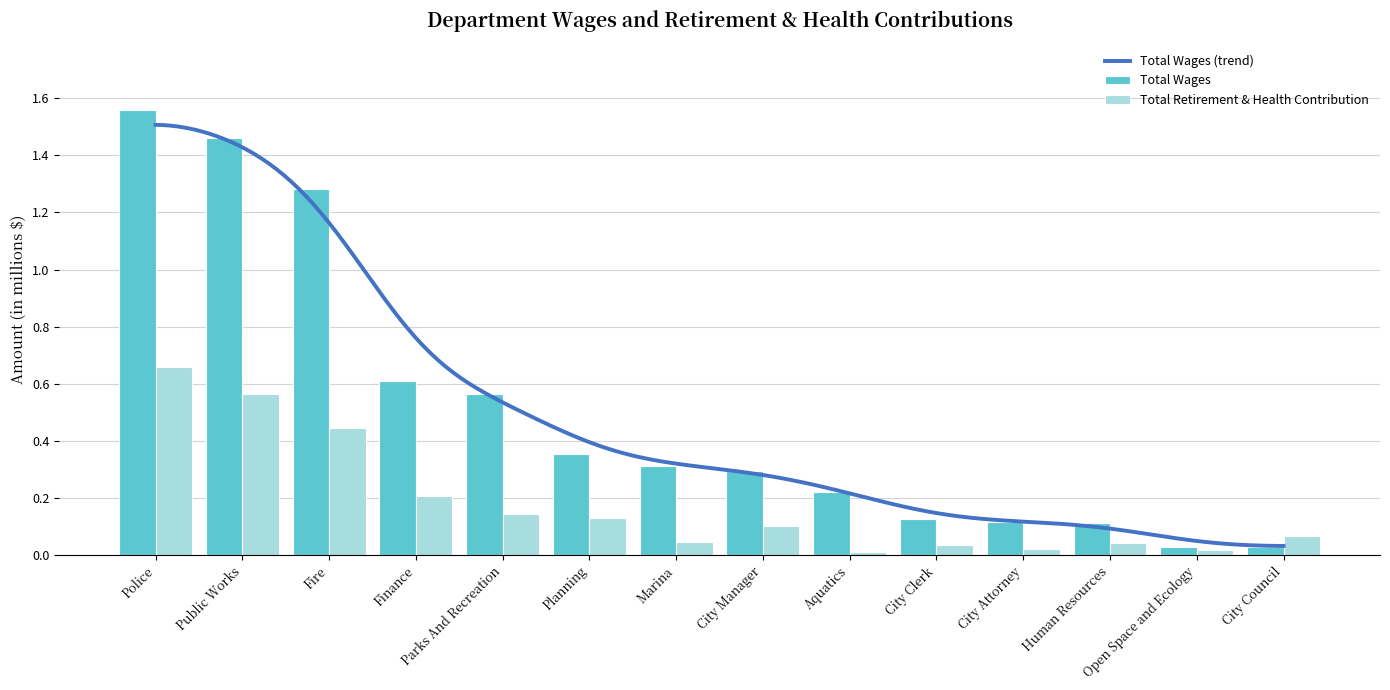

How many bars are there in total?

28